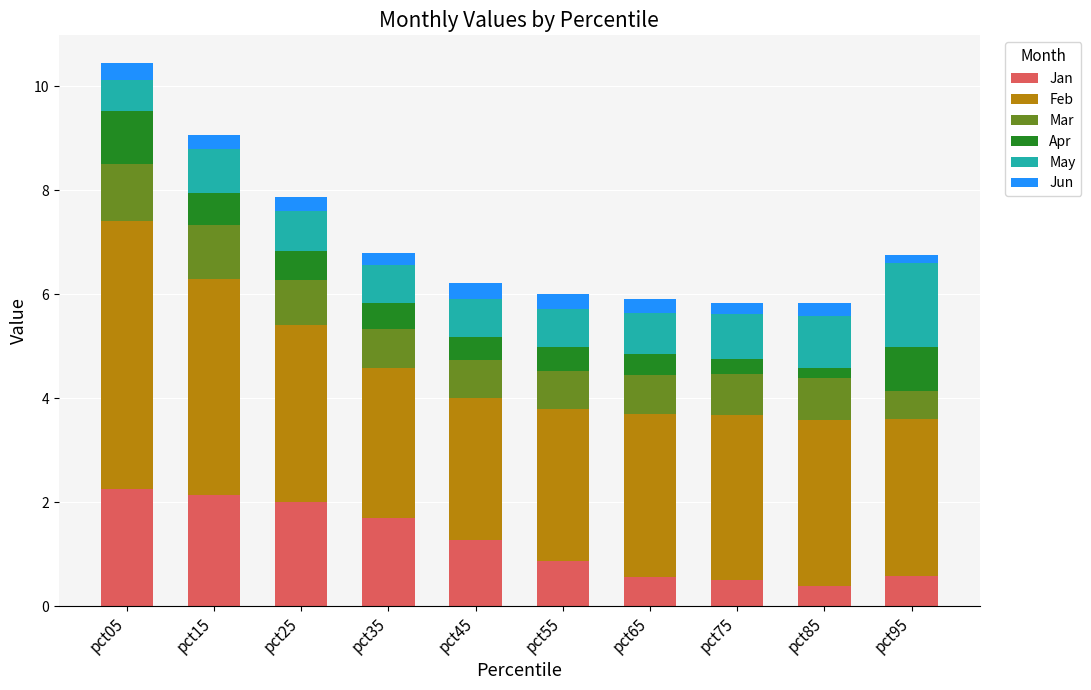

What is the minimum value for Jan?

0.4